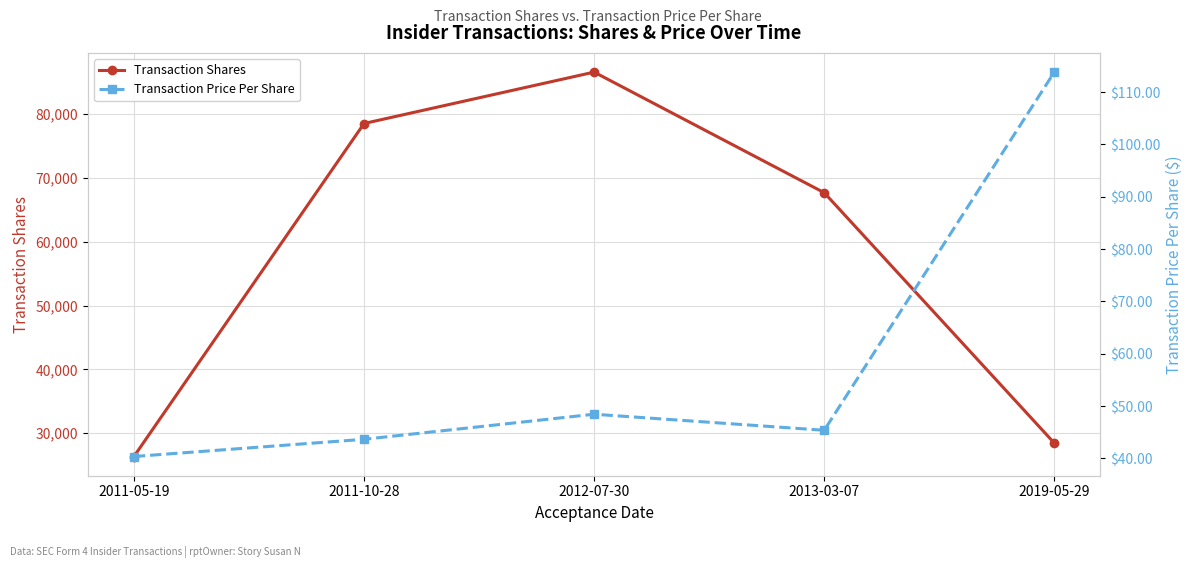

What value does the Transaction Price Per Share series have at 2013-03-07?

45.4